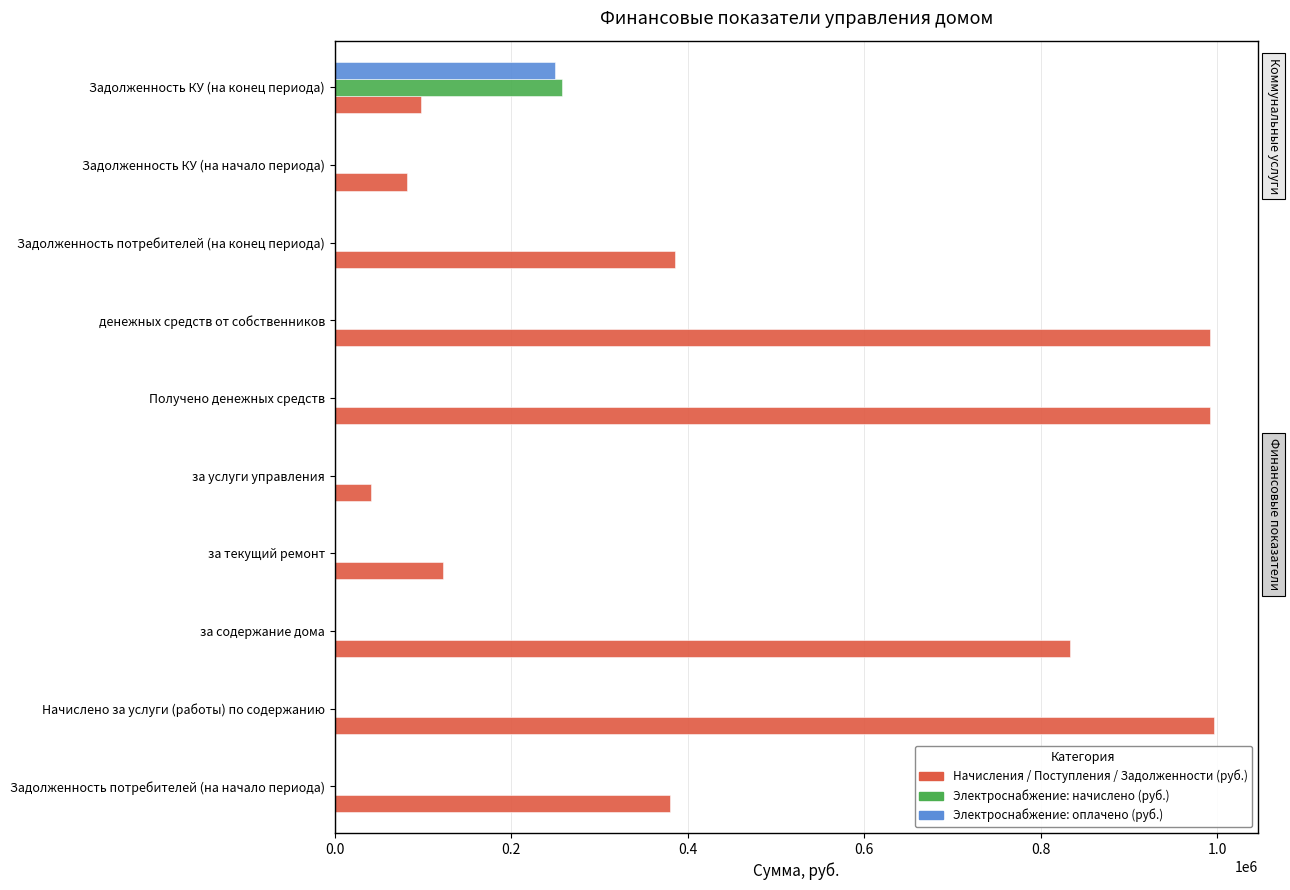

What is the maximum value for Начисления / Поступления / Задолженности (руб.)?

996666.4